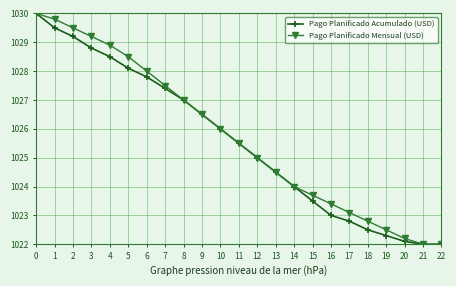

What is the value of the Pago Planificado Mensual (USD) point at the 10th from the left?

1026.5